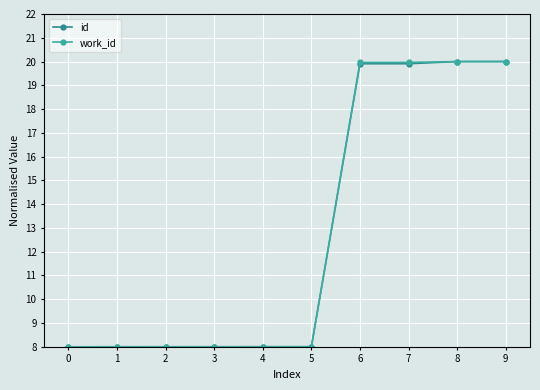

Reading left to right, what are all the values shown in this chart?

id: 8.0	8.0	8.0	8.0	8.0	8.0	19.9	19.9	20.0	20.0
work_id: 8.0	8.0	8.0	8.0	8.0	8.0	20.0	20.0	20.0	20.0